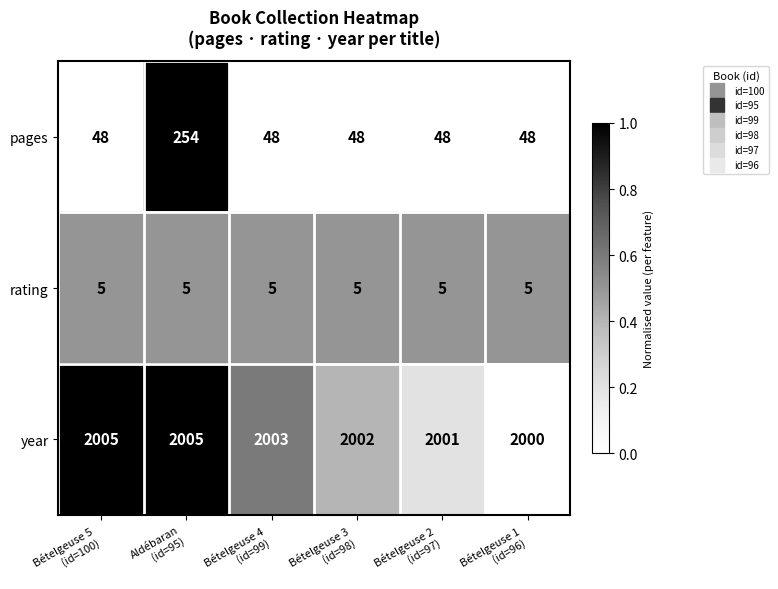

What is the total value across all series at Bételgeuse 2
(id=97)?

2054